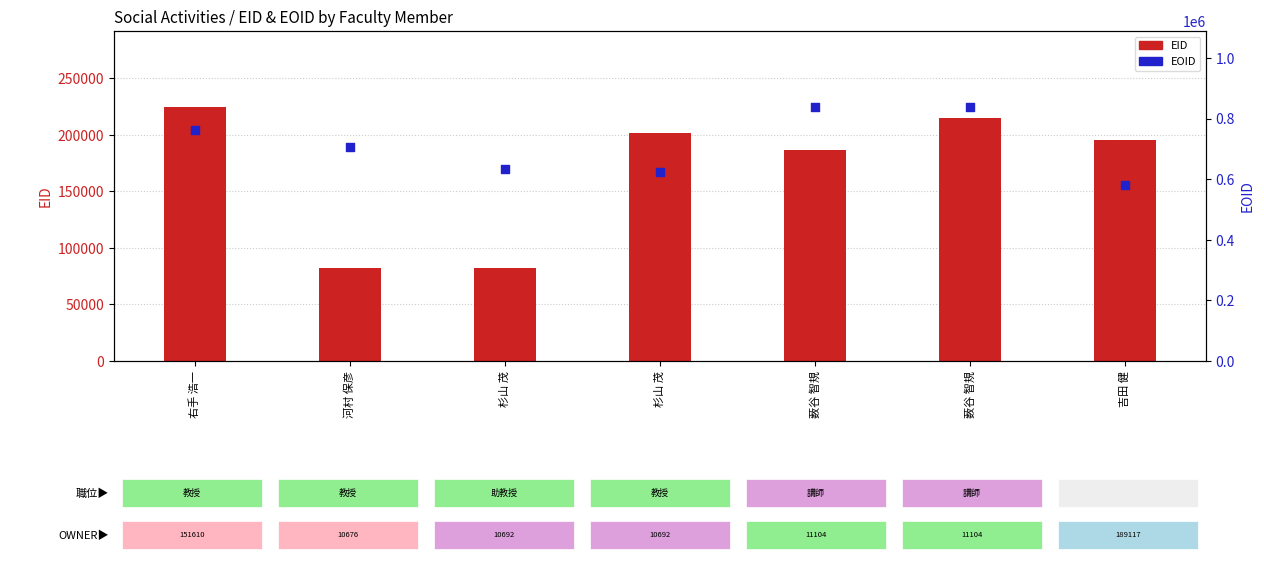

At how many categories does at least one series exceed 723101?

3